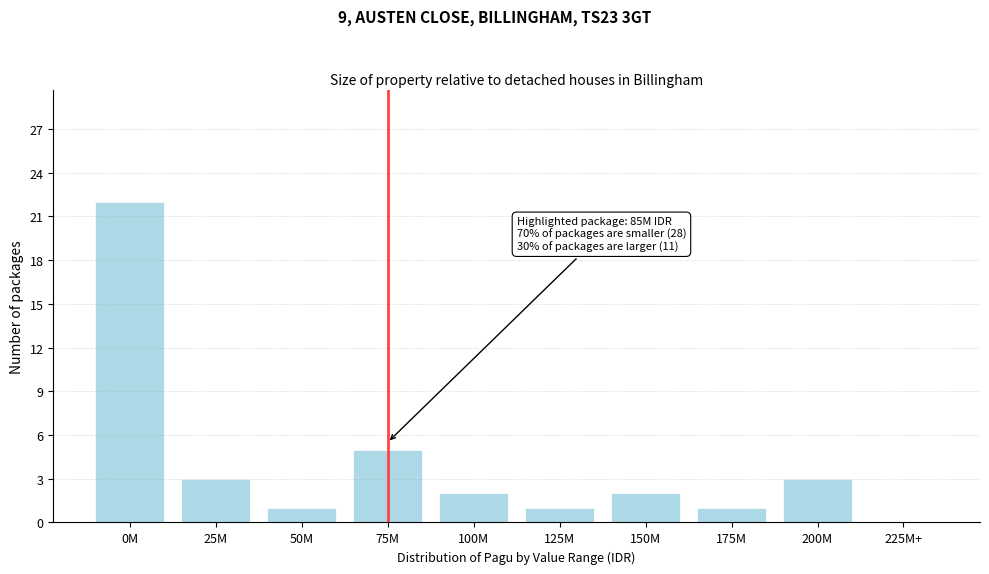

Reading left to right, what are all the values shown in this chart?

0M=22	25M=3	50M=1	75M=5	100M=2	125M=1	150M=2	175M=1	200M=3	225M+=0